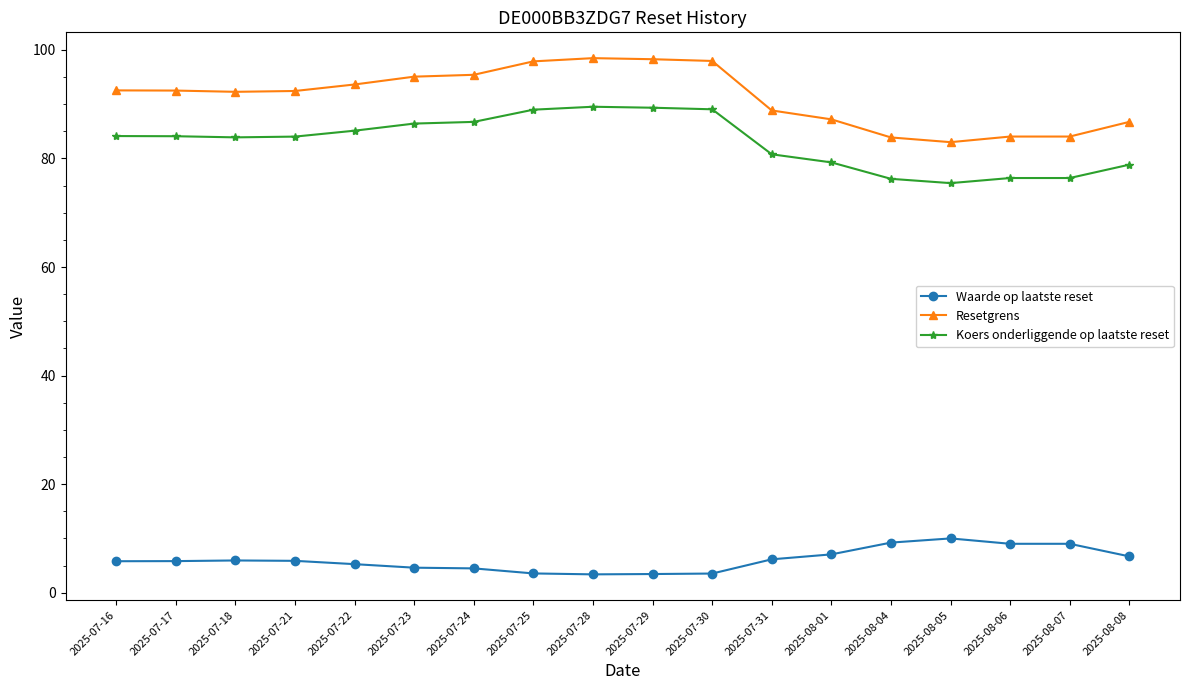

True or false: Waarde op laatste reset and Koers onderliggende op laatste reset cross at least once.

False